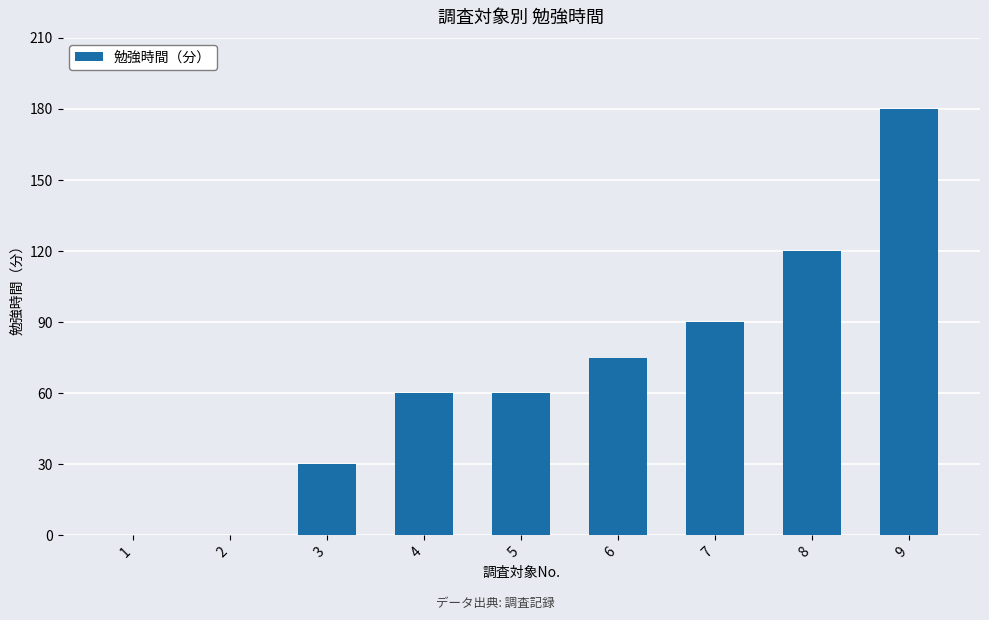

Approximately how many times larger is the value at 9 compared to 7?

2.0